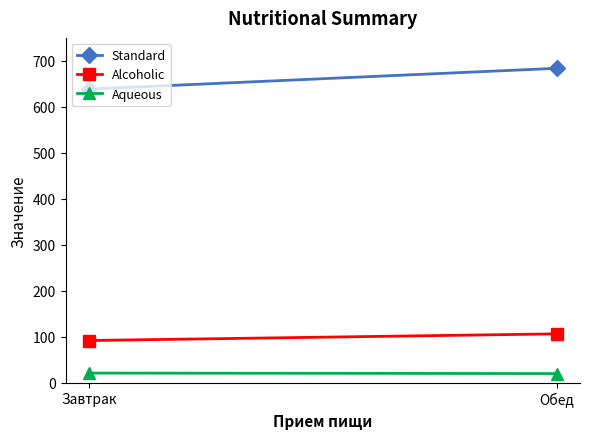

How many Aqueous values are between 19 and 20?

1